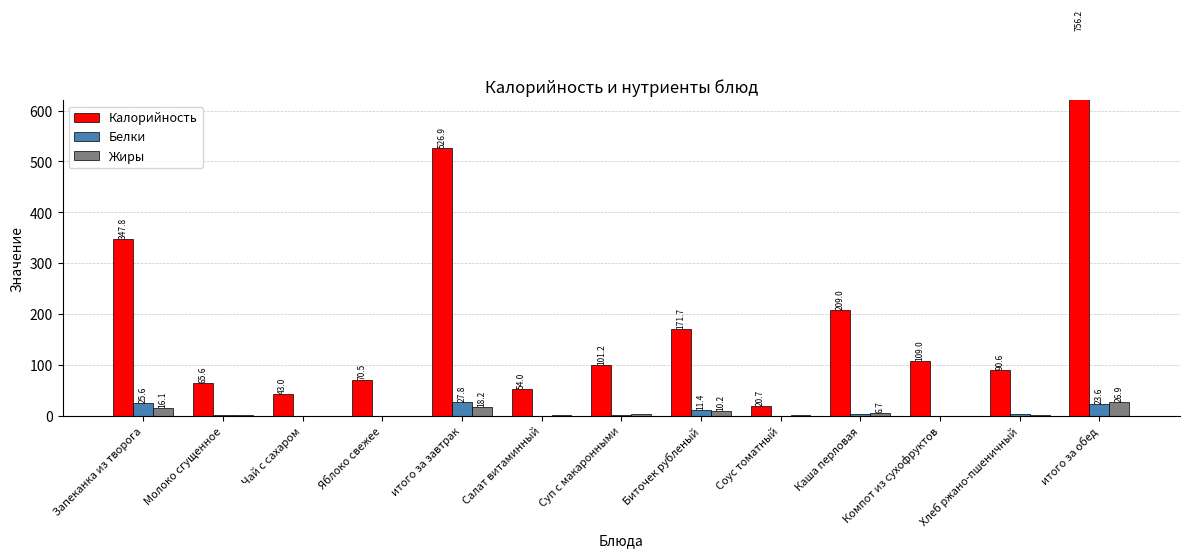

What is the difference between the Белки values at Соус томатный and Компот из сухофруктов?

0.2